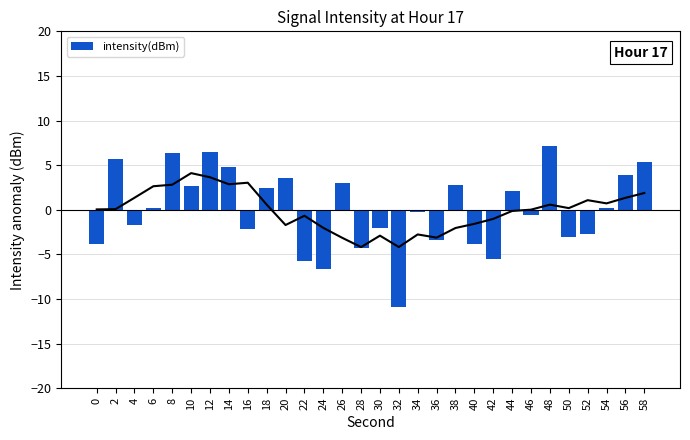

Rank the categories by value from lowest to highest.

32, 24, 22, 42, 28, 40, 0, 36, 50, 52, 16, 30, 4, 46, 34, 6, 54, 44, 18, 10, 38, 26, 20, 56, 14, 58, 2, 8, 12, 48